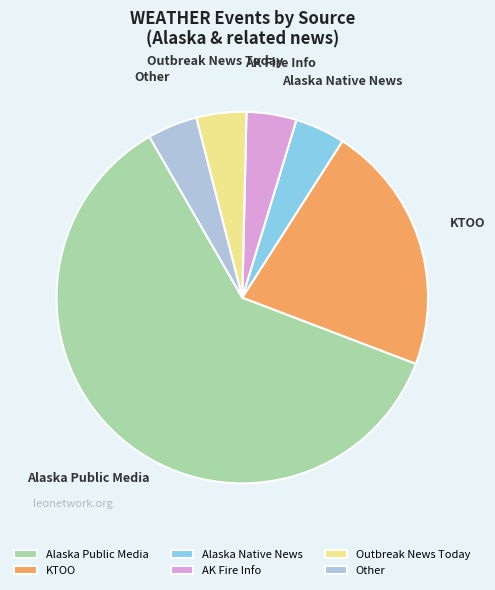

Is the sum of Outbreak News Today and Other greater than half?

No